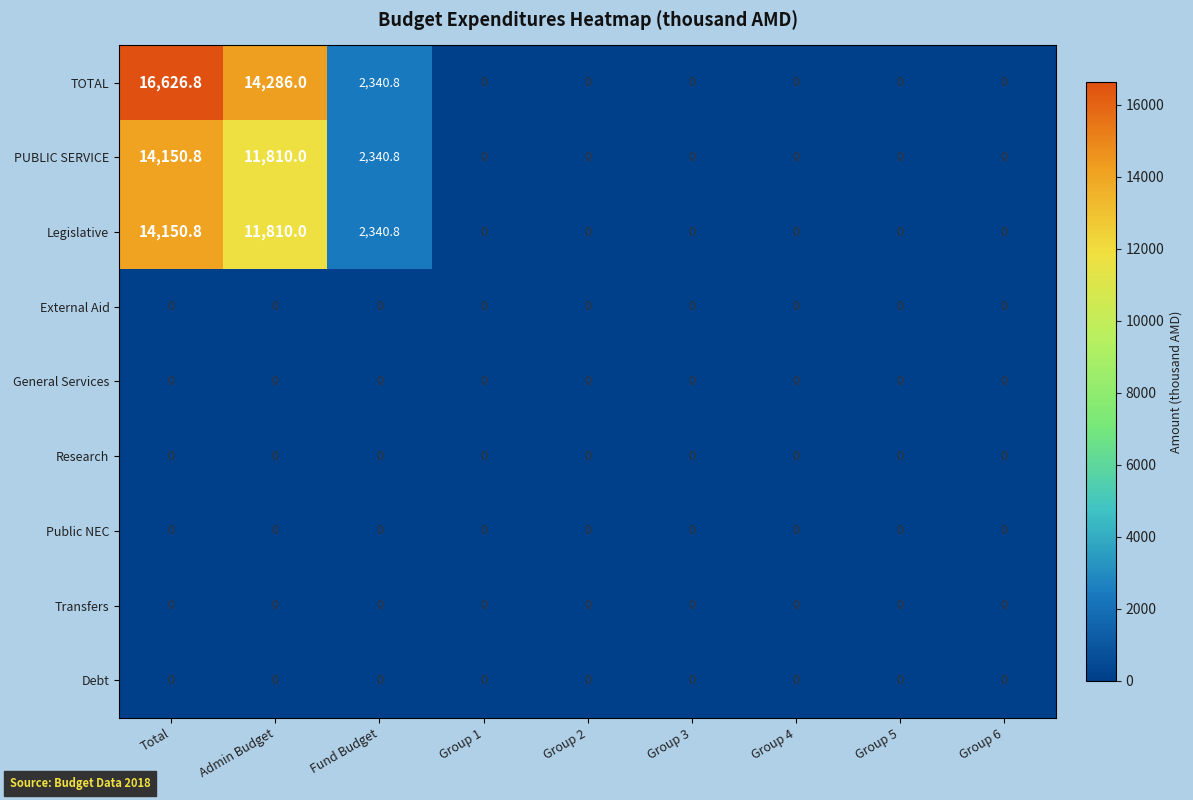

At how many categories does at least one series exceed 869?

3